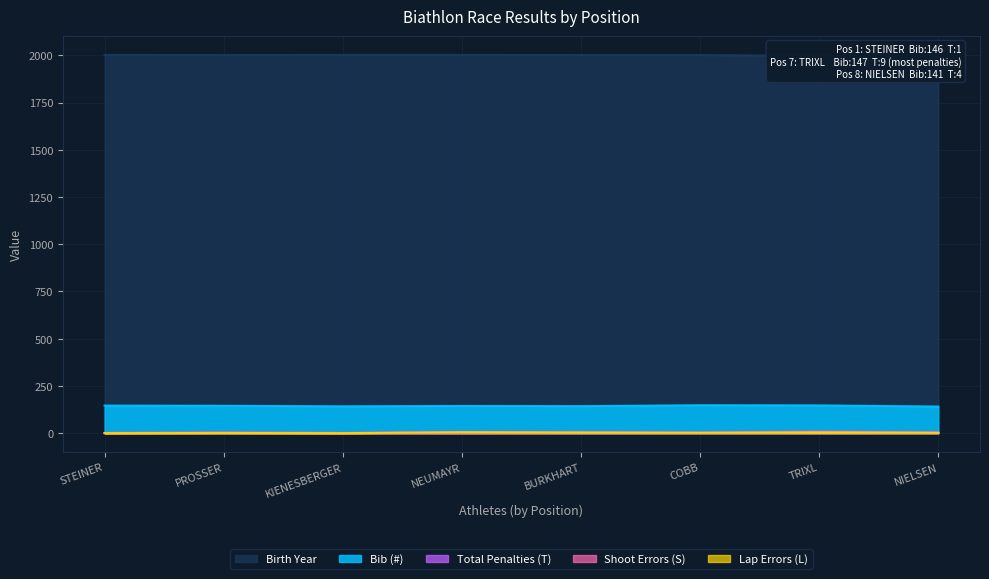

How many lines are shown in the chart?

5